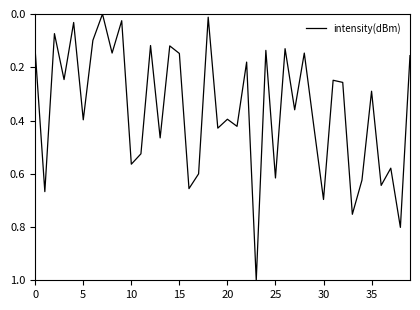

Does the chart have visible grid lines?

No